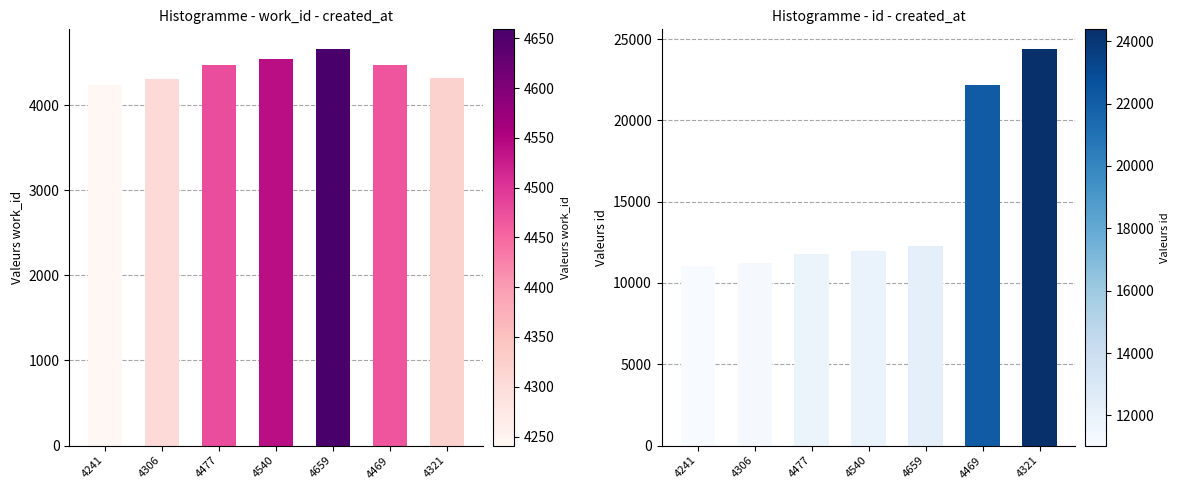

At which category is the sum across all series the highest?

4321